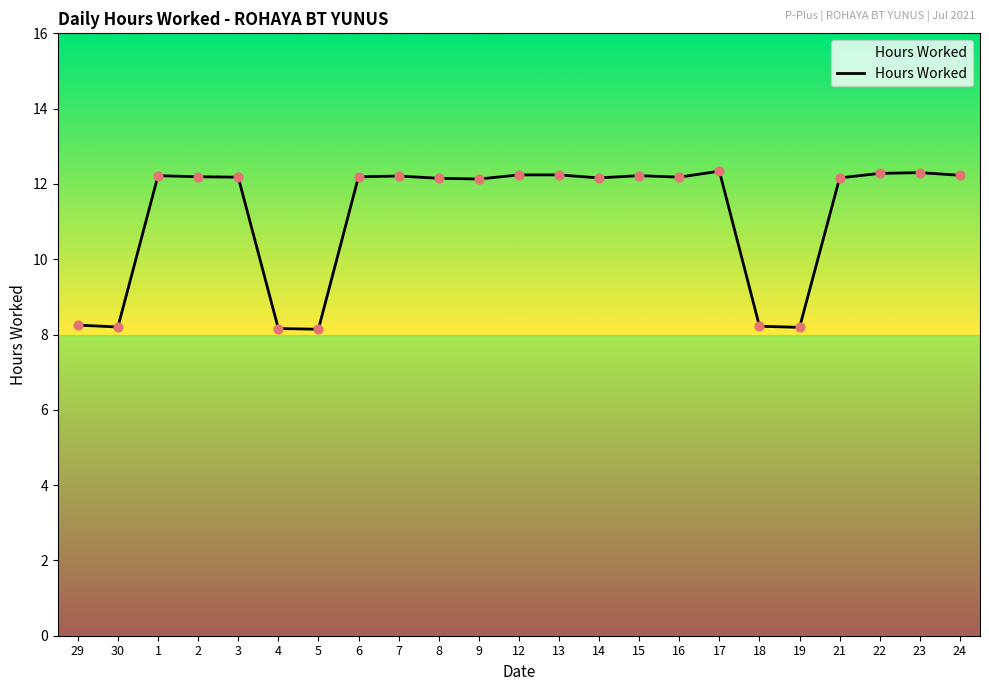

What is the ratio of the value at 16 to the value at 19?

1.5